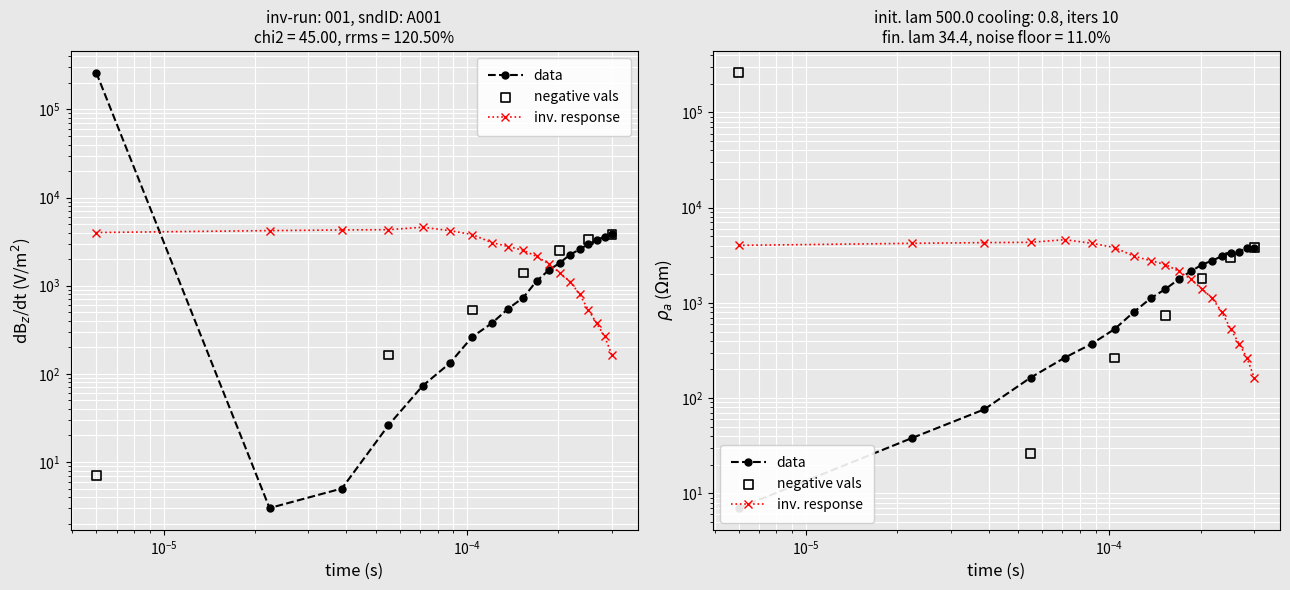

Which series reaches the minimum Y coordinate?

data